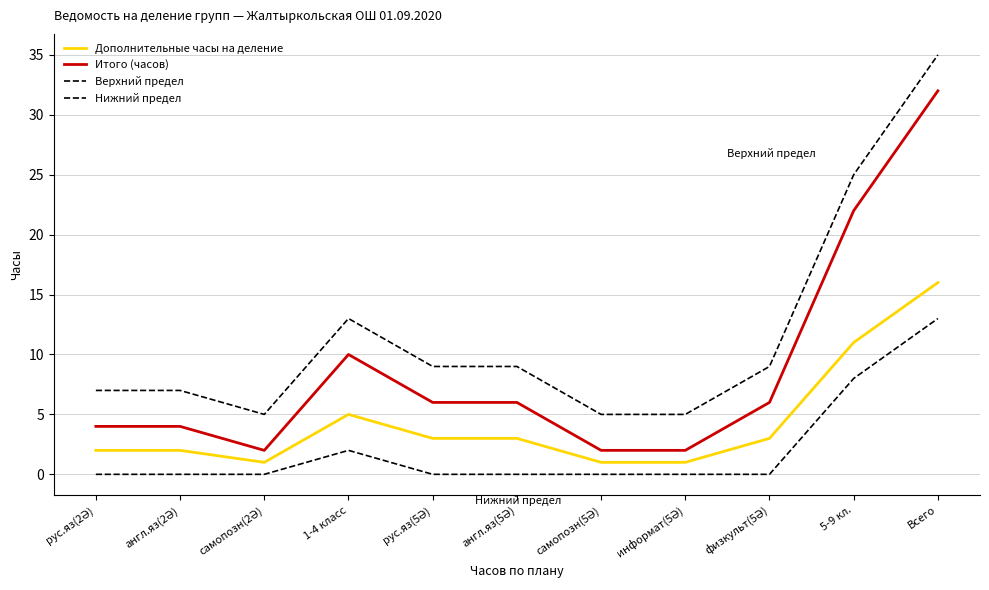

Does the chart display data point markers on the line(s)?

No